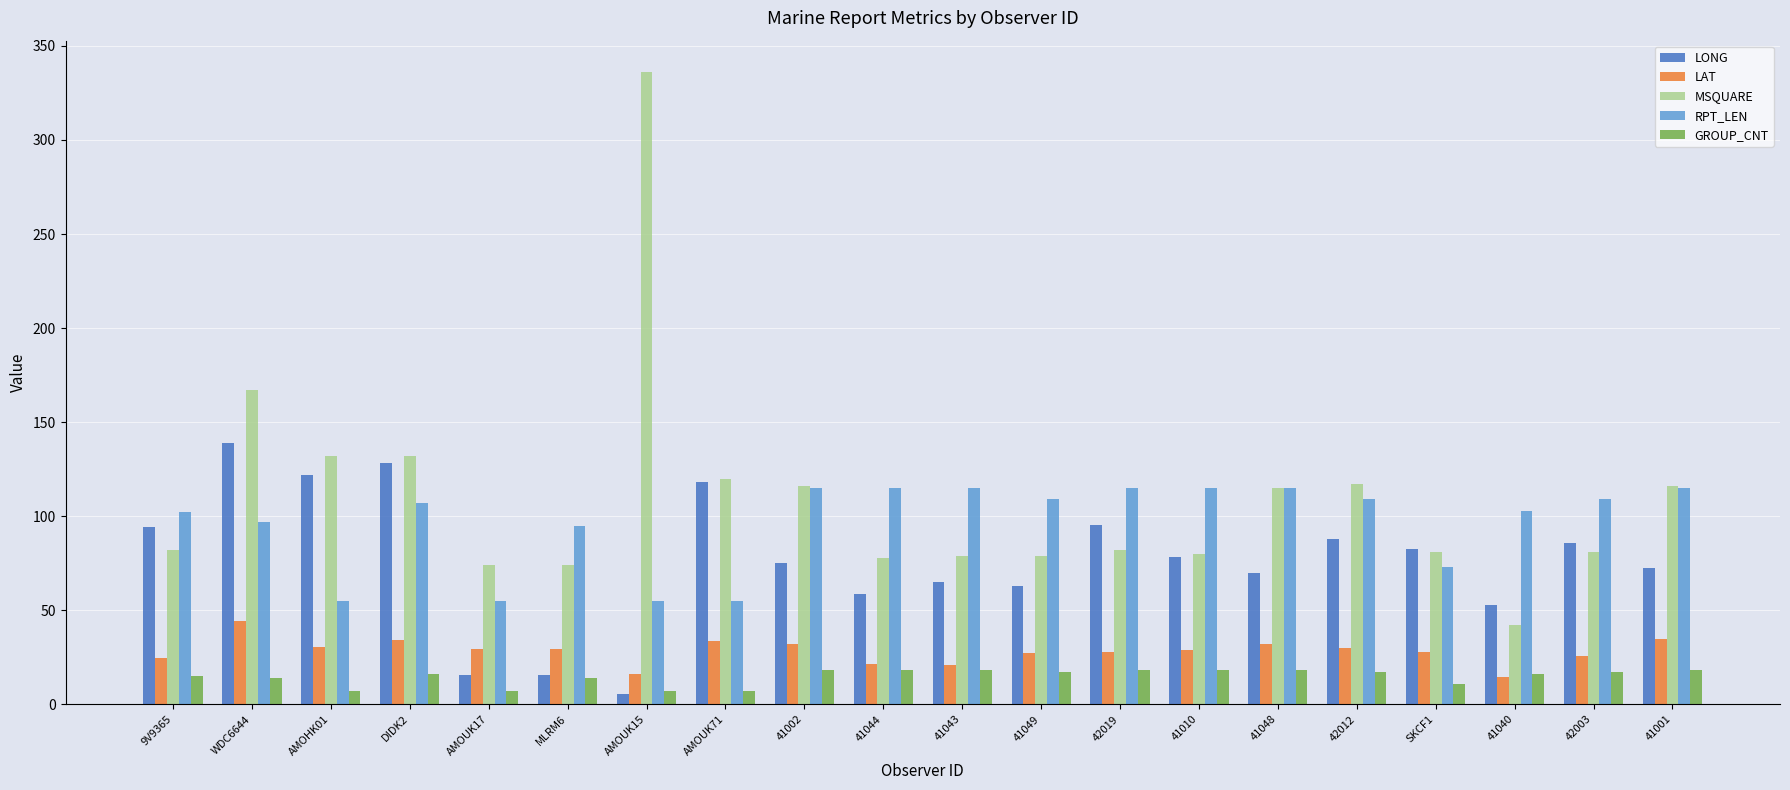

What is the minimum value shown in the chart?

5.7